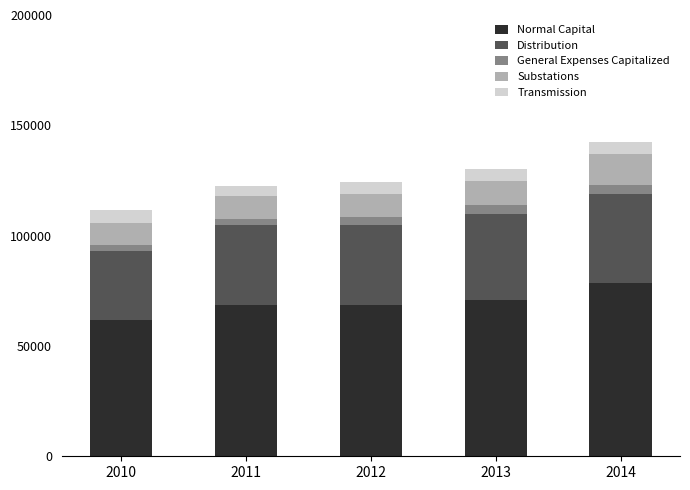

What is the minimum value for Normal Capital?

61647